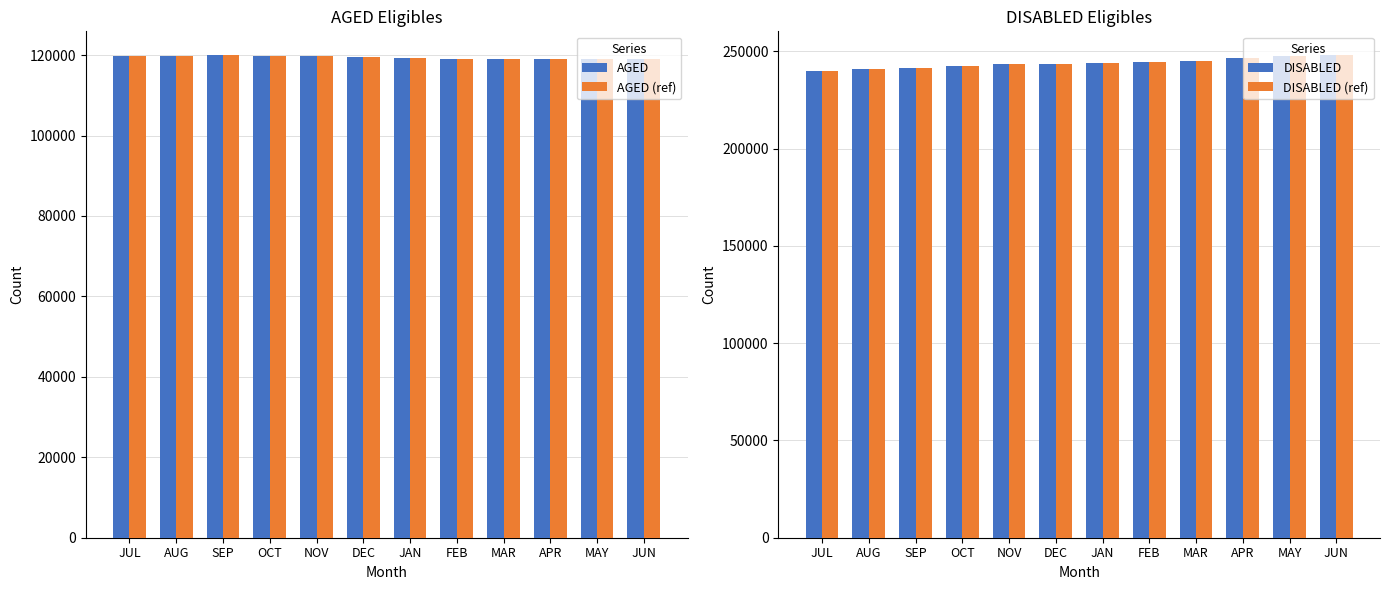

Reading right to left, list all the values displayed in this chart.

AGED: JUN=119003	MAY=118982	APR=118928	MAR=118915	FEB=119016	JAN=119246	DEC=119493	NOV=119739	OCT=119683	SEP=119910	AUG=119789	JUL=119729
AGED (ref): JUN=119003	MAY=118982	APR=118928	MAR=118915	FEB=119016	JAN=119246	DEC=119493	NOV=119739	OCT=119683	SEP=119910	AUG=119789	JUL=119729
DISABLED: JUN=247830	MAY=247369	APR=246382	MAR=244999	FEB=244646	JAN=244179	DEC=243667	NOV=243405	OCT=242555	SEP=241560	AUG=240832	JUL=239636
DISABLED (ref): JUN=247830	MAY=247369	APR=246382	MAR=244999	FEB=244646	JAN=244179	DEC=243667	NOV=243405	OCT=242555	SEP=241560	AUG=240832	JUL=239636